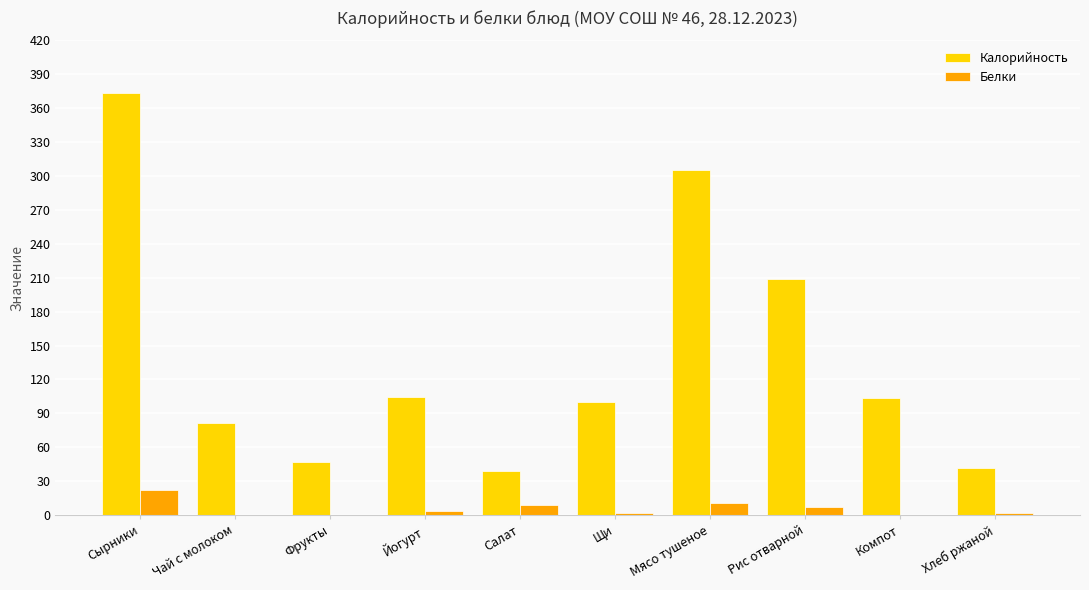

The value of Калорийность at Йогурт is 29.6. True or false?

False